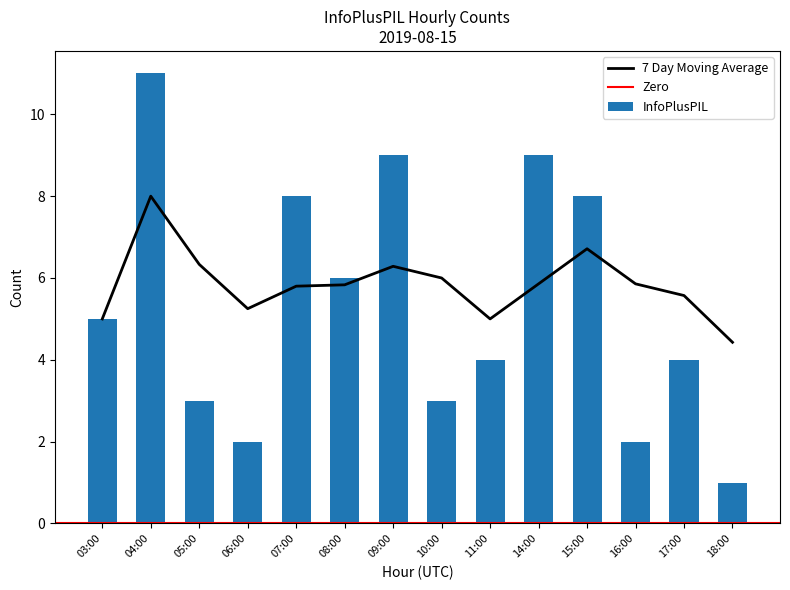

Count the values in the range 3 to 8.

8